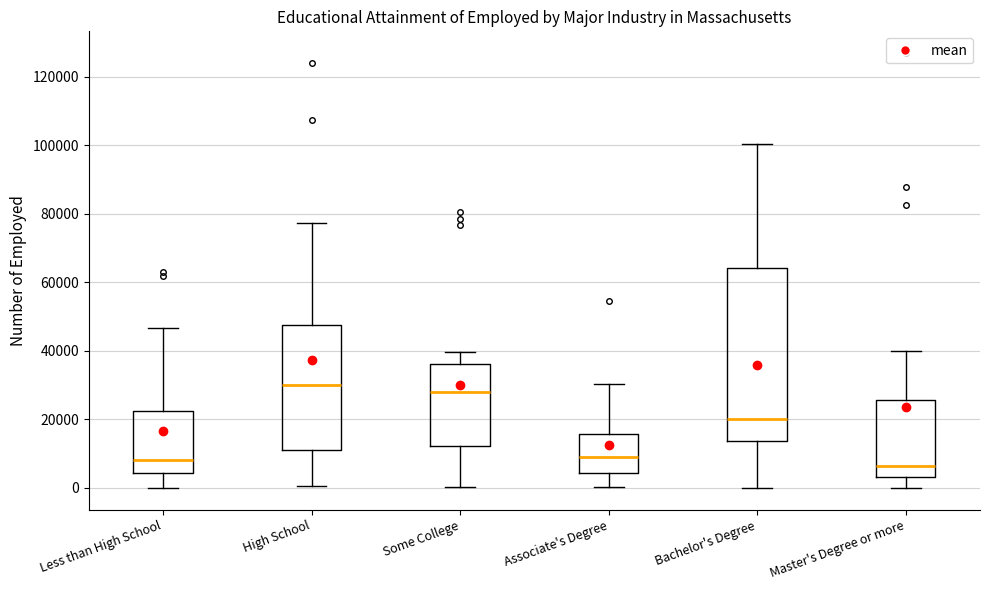

Reading left to right, transcribe this box plot: for each box, give where its median line is, the range the box spans, and where its two whiskers end, as read against the y-axis. The values are not printed on the chart, so give them approximately, as read against the axis.

Less than High School: median 8000, box 4000 to 22000, whiskers 0 to 46000
High School: median 30000, box 12000 to 48000, whiskers 0 to 78000
Some College: median 28000, box 12000 to 36000, whiskers 0 to 40000
Associate's Degree: median 10000, box 4000 to 16000, whiskers 0 to 30000
Bachelor's Degree: median 20000, box 14000 to 64000, whiskers 0 to 100000
Master's Degree or more: median 6000, box 4000 to 26000, whiskers 0 to 40000